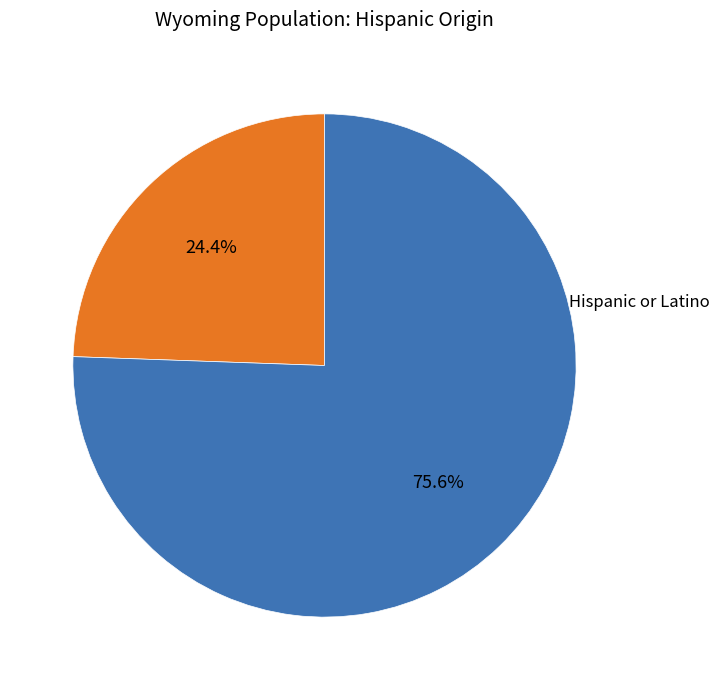

Between Not Hispanic or Latino and Hispanic or Latino, which is larger?

Not Hispanic or Latino